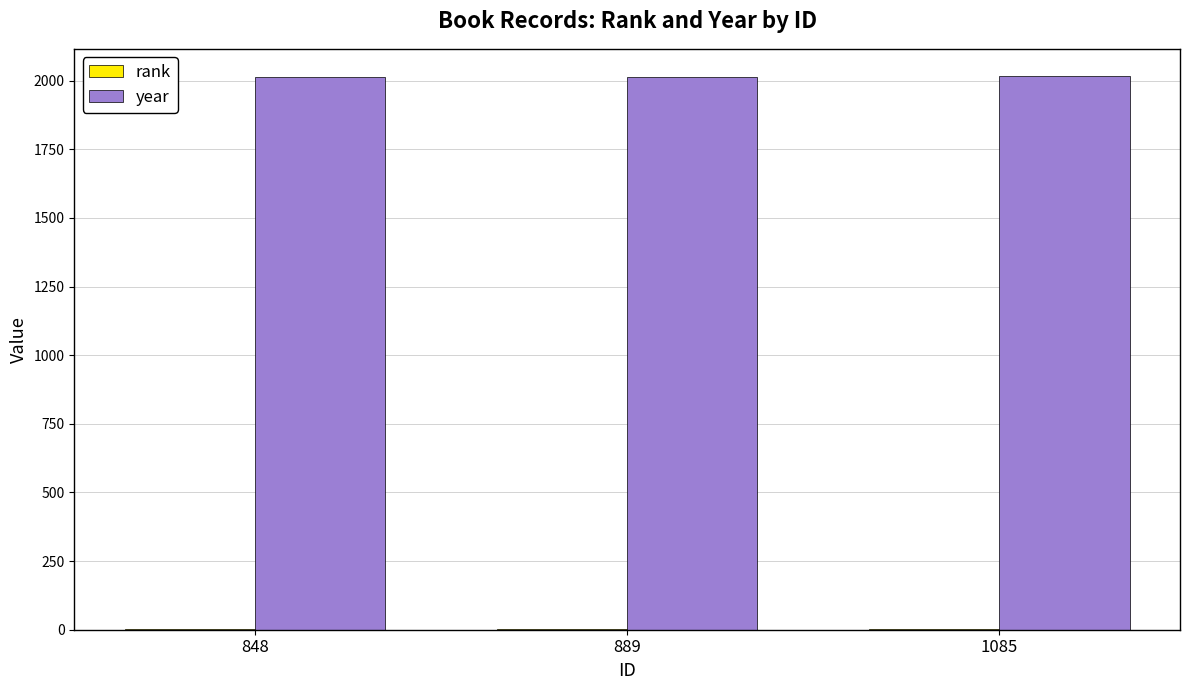

What is the total value across all series at 1085?

2016